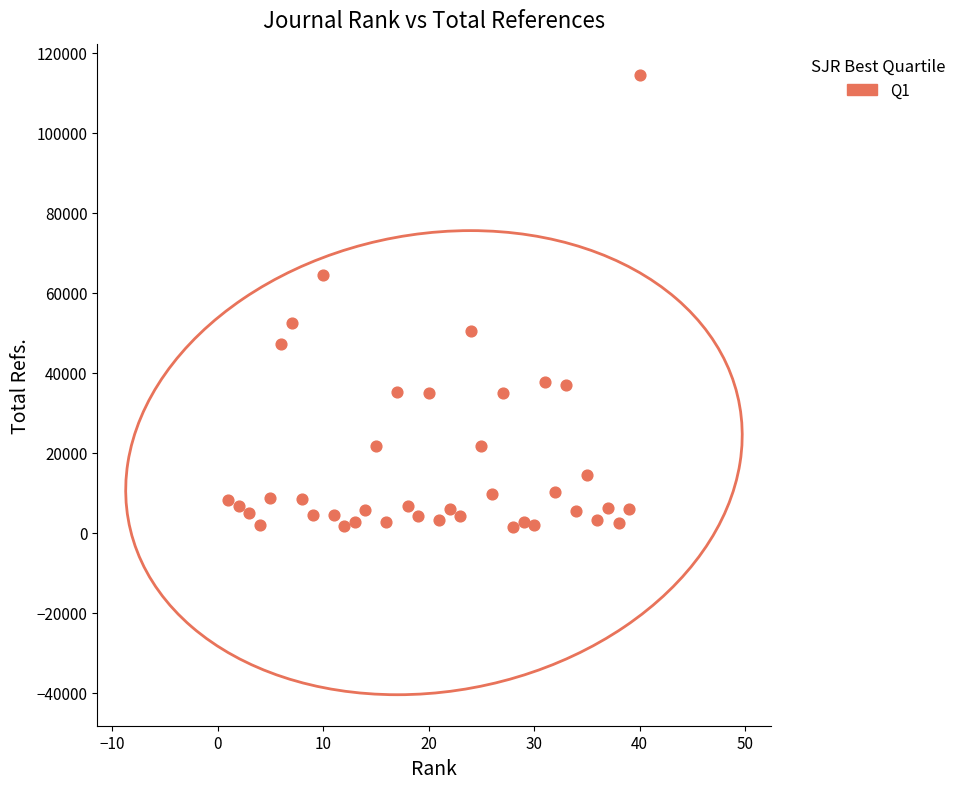

What is the range of X values (max minus min)?

39